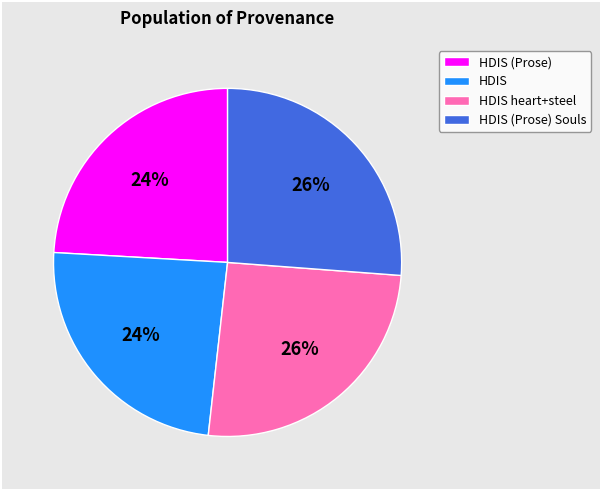

True or false: HDIS (Prose) Souls accounts for 26% of the total.

True